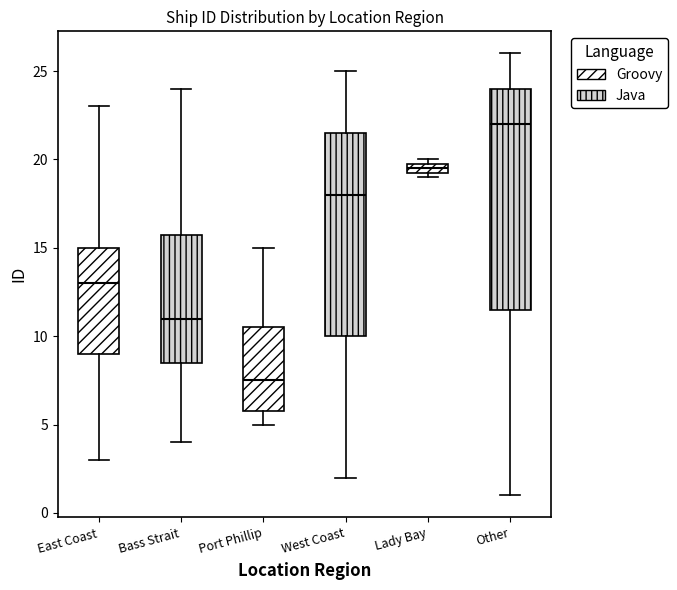

Which box's median line is the lowest?

Port Phillip